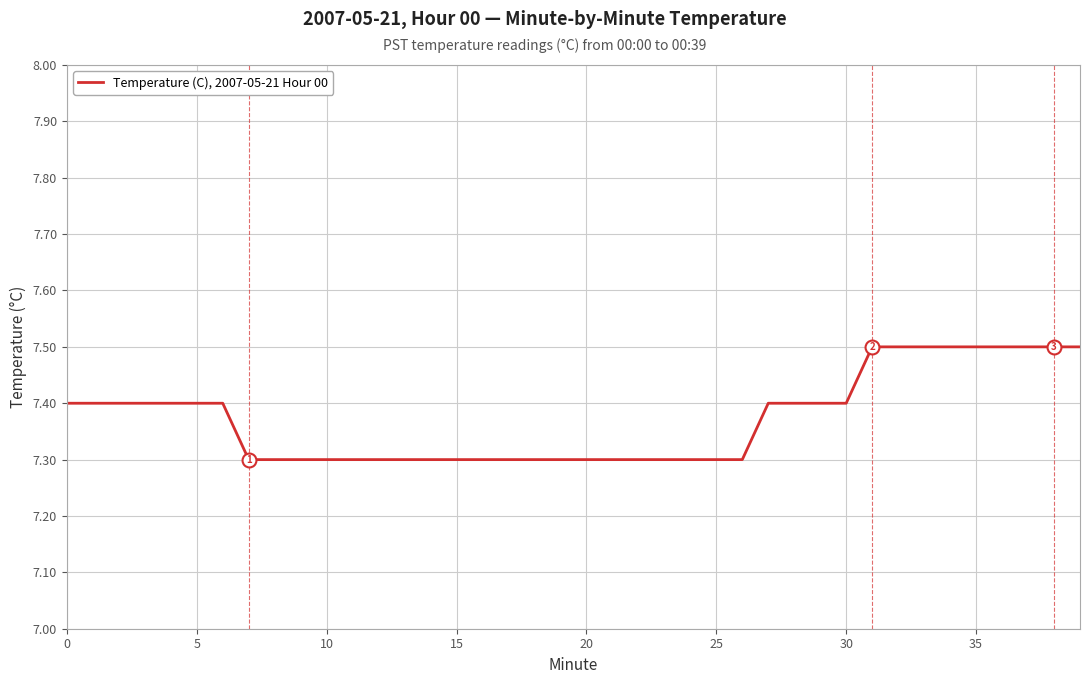

What is the maximum value shown in the chart?

7.5